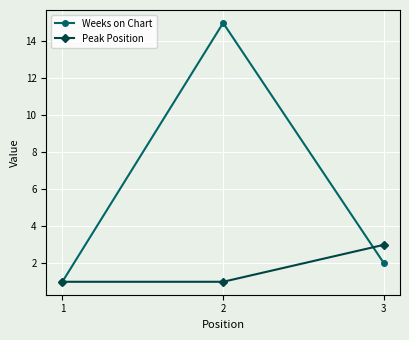

At which category is the sum across all series the highest?

2